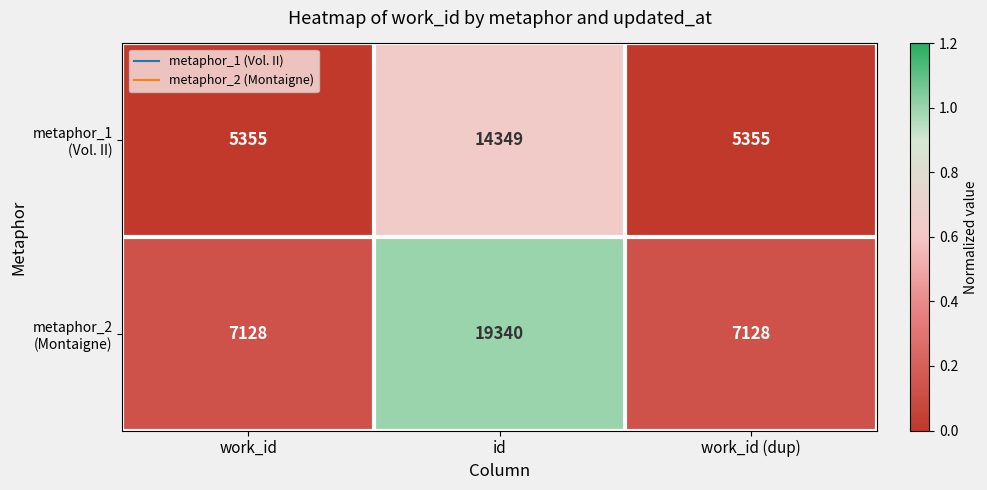

What is the difference between the highest and lowest values at id?

4991